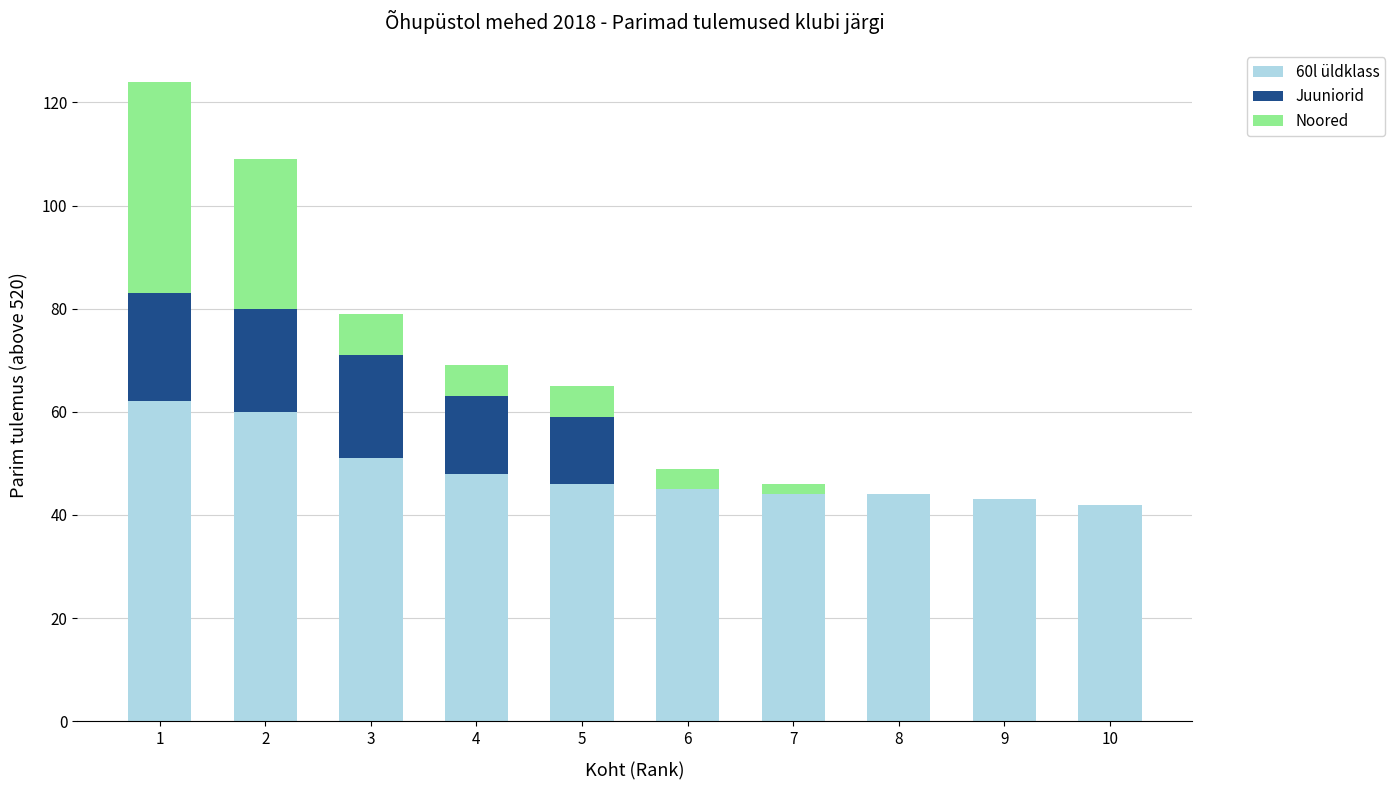

Are the bars grouped side by side (vs. stacked)?

No